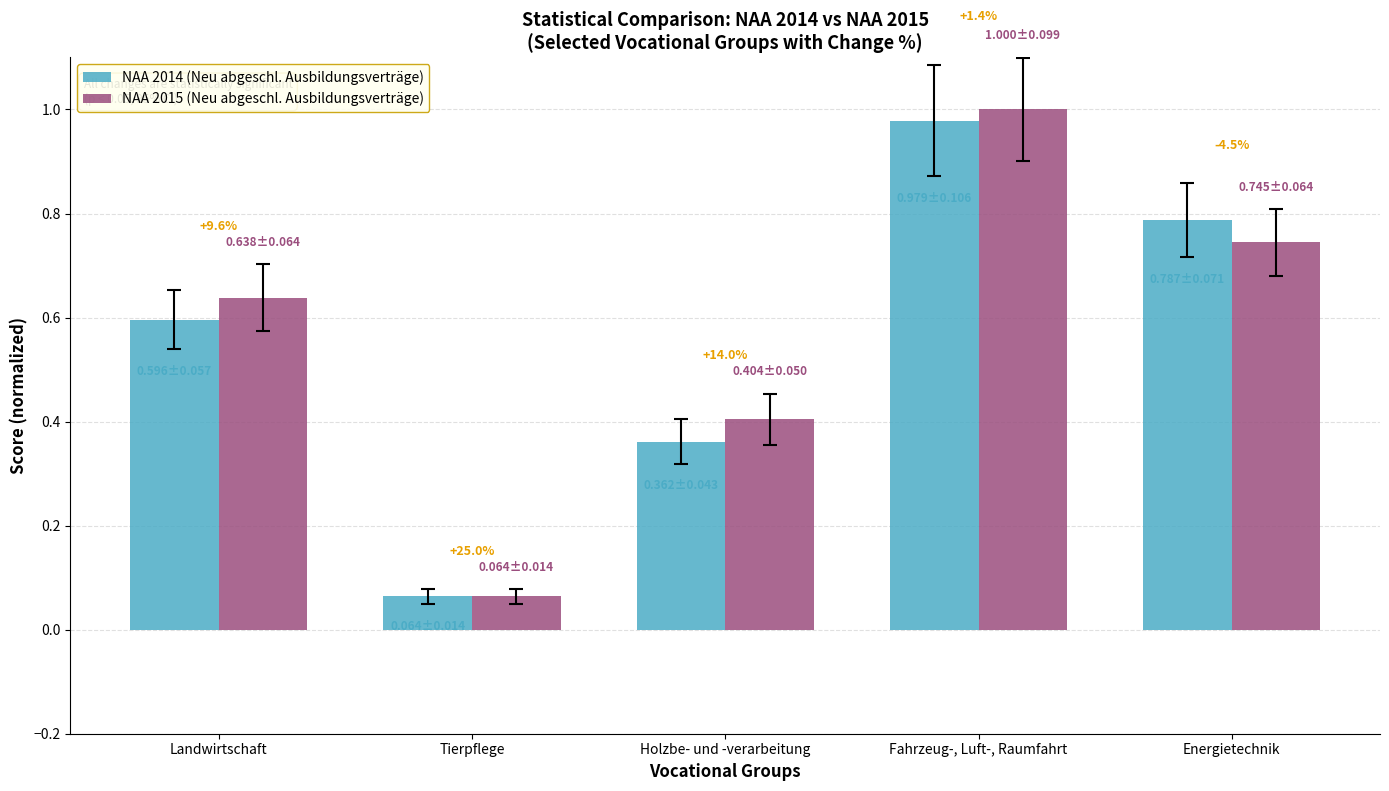

True or false: NAA 2015 (Neu abgeschl. Ausbildungsverträge) has a value of 0.6 at Landwirtschaft.

True